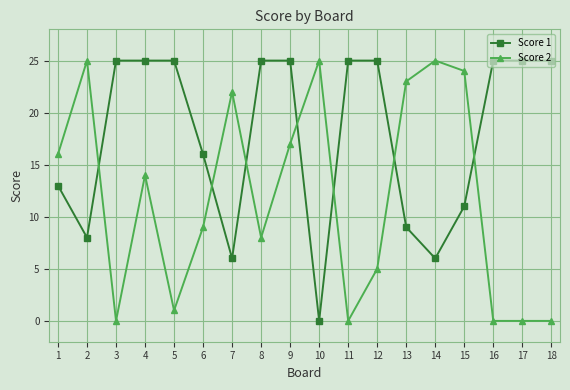

Is this an area chart (filled region under the line)?

No